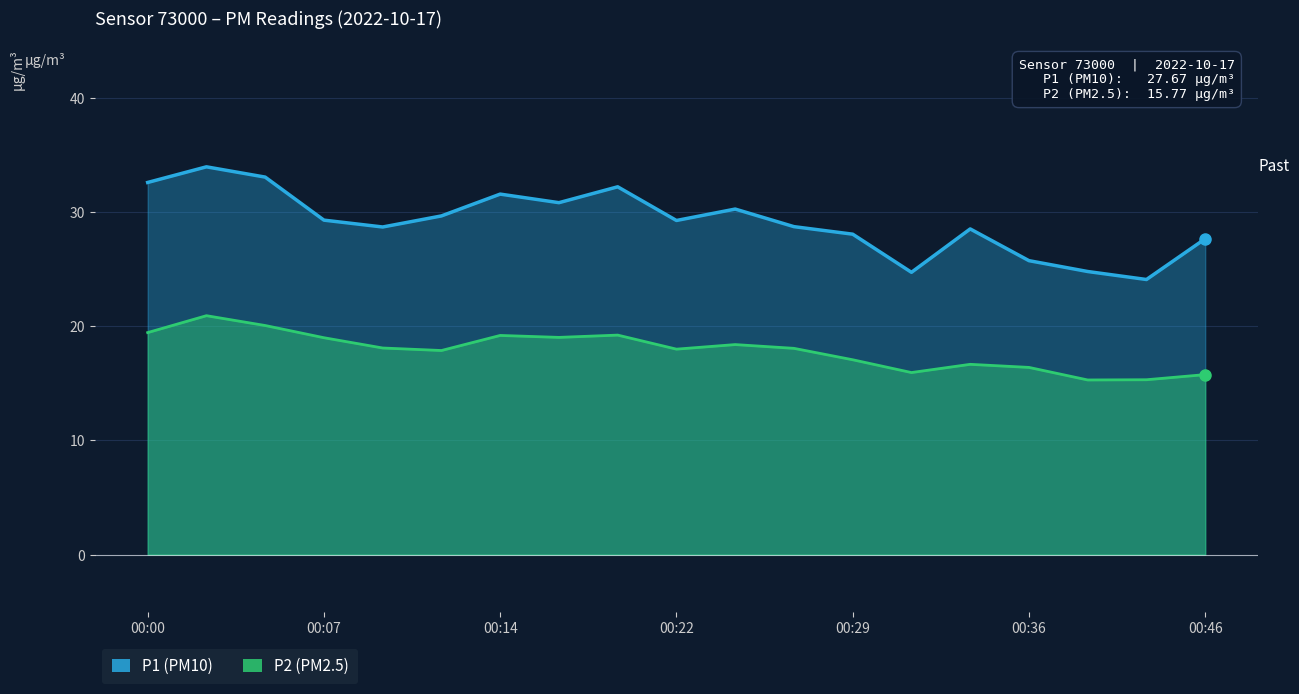

True or false: P1 and P2 cross at least once.

False